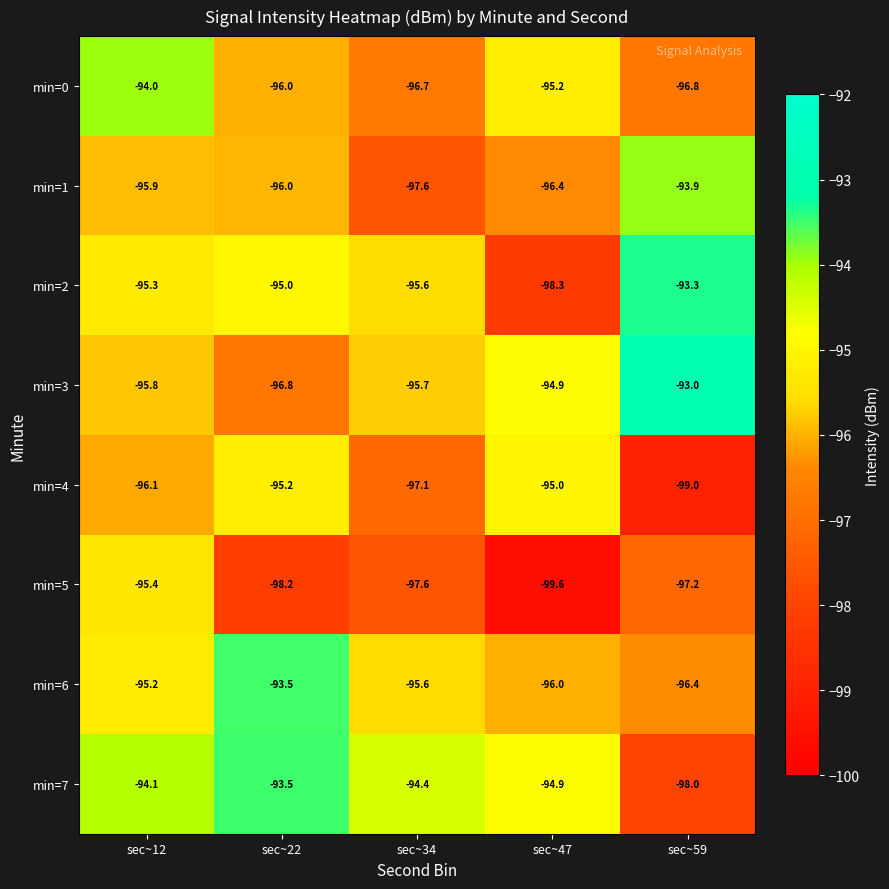

What is the difference between the maximum and minimum values in the min=0 series?

2.8